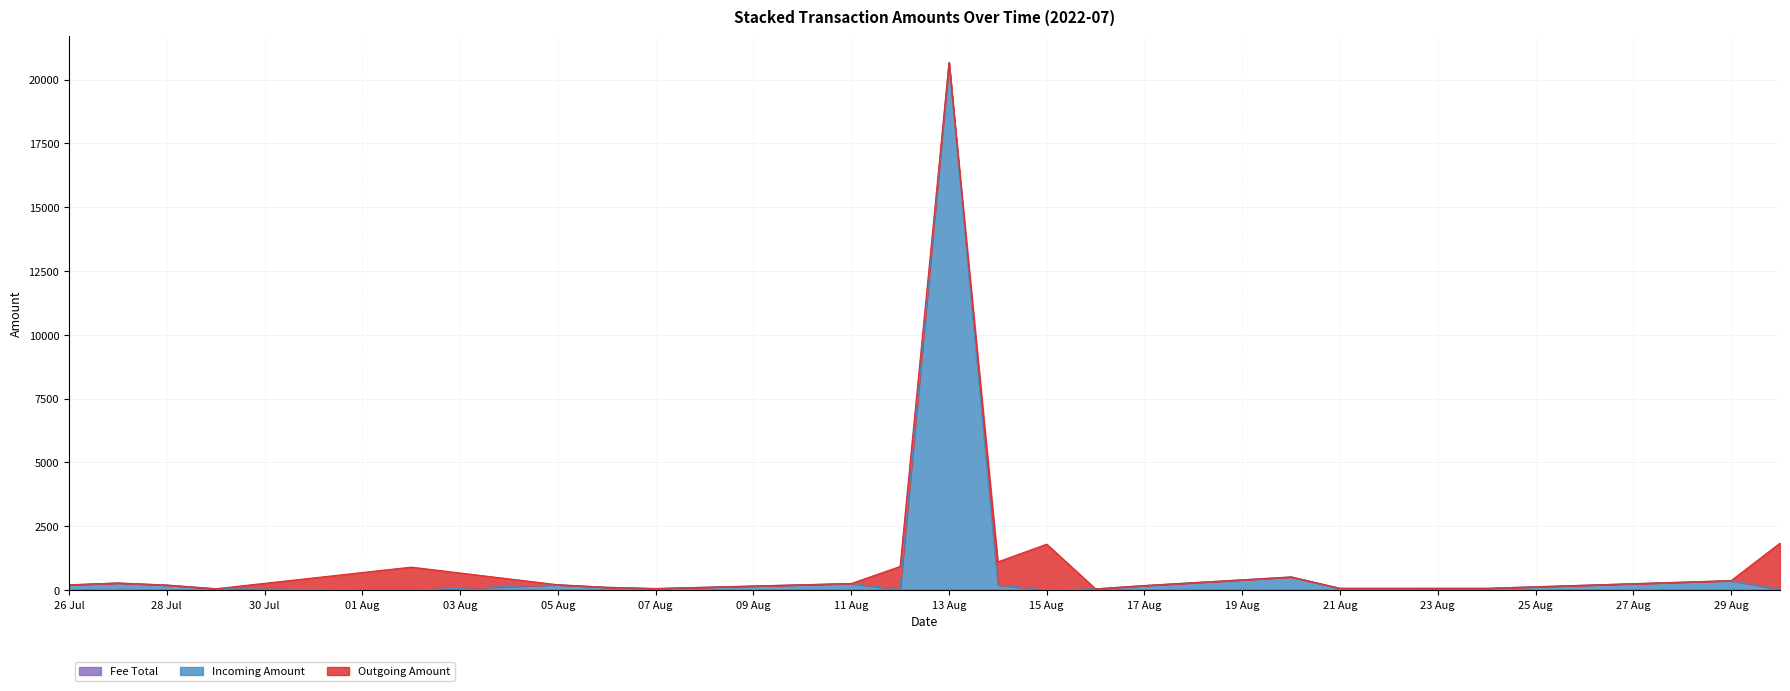

How many data points does each series have?

20